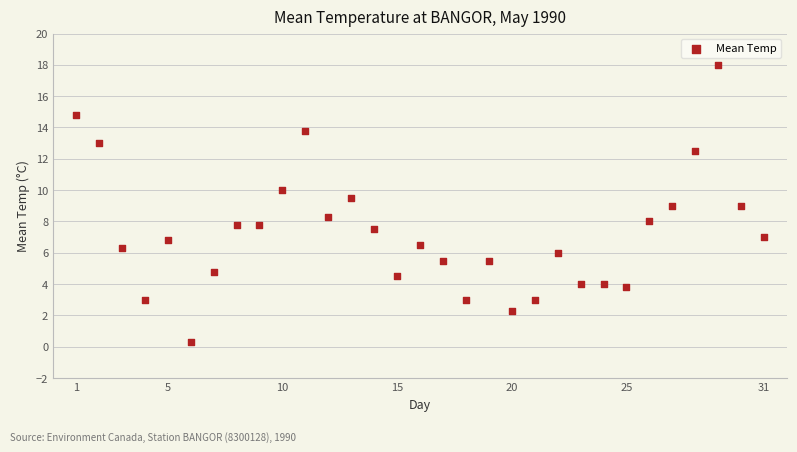

What is the range of Y values (max minus min)?

17.7